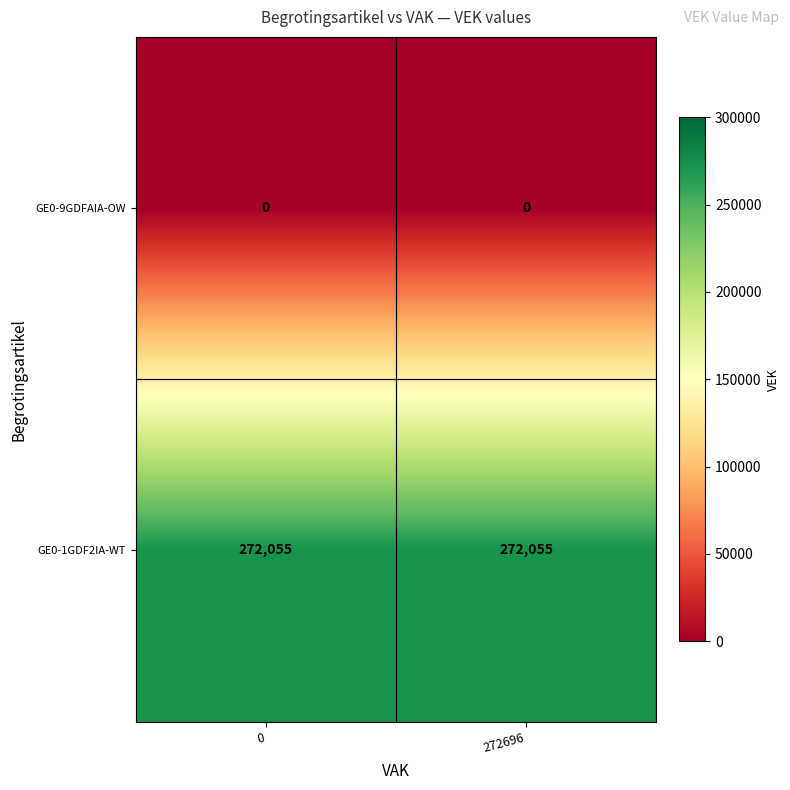

Reading left to right, what are all the values shown in this chart?

GE0-9GDFAIA-OW: 0=0	272696=0
GE0-1GDF2IA-WT: 0=272055	272696=272055